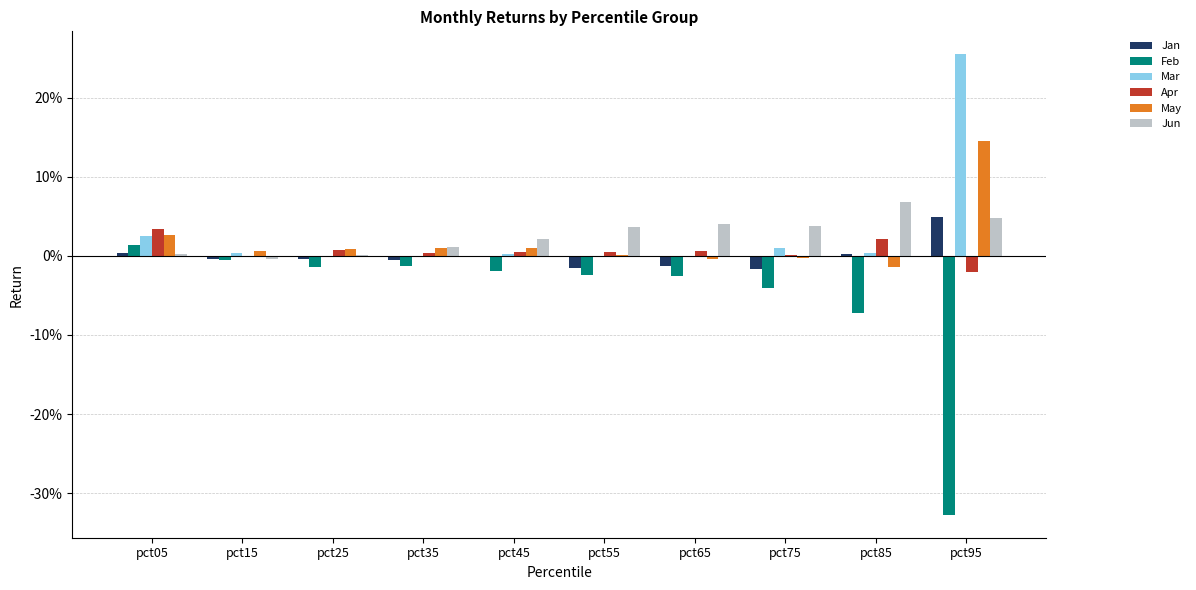

Which series has the widest spread of values?

Feb